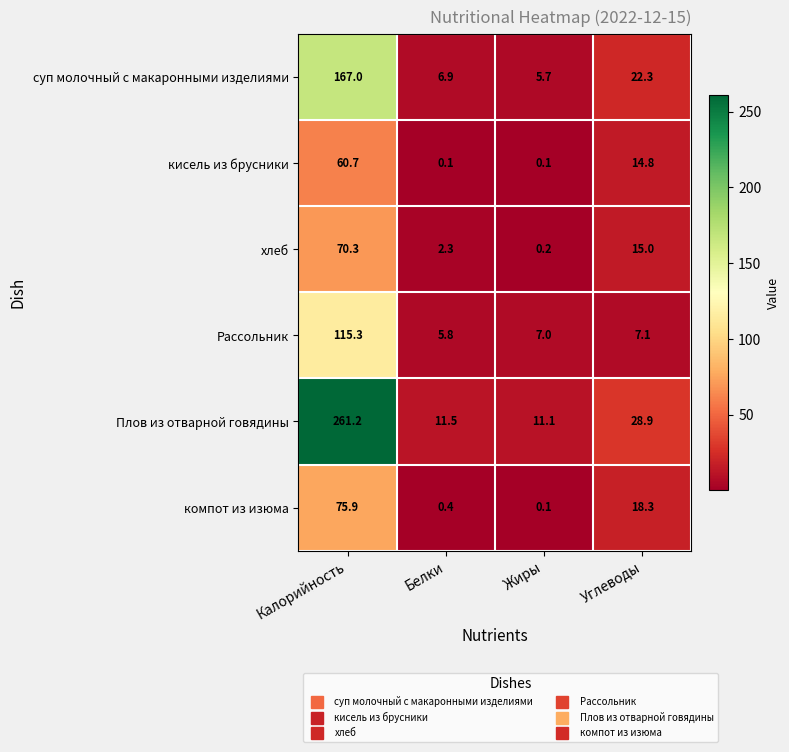

What is the sum of the хлеб values at Углеводы and Белки?

17.3